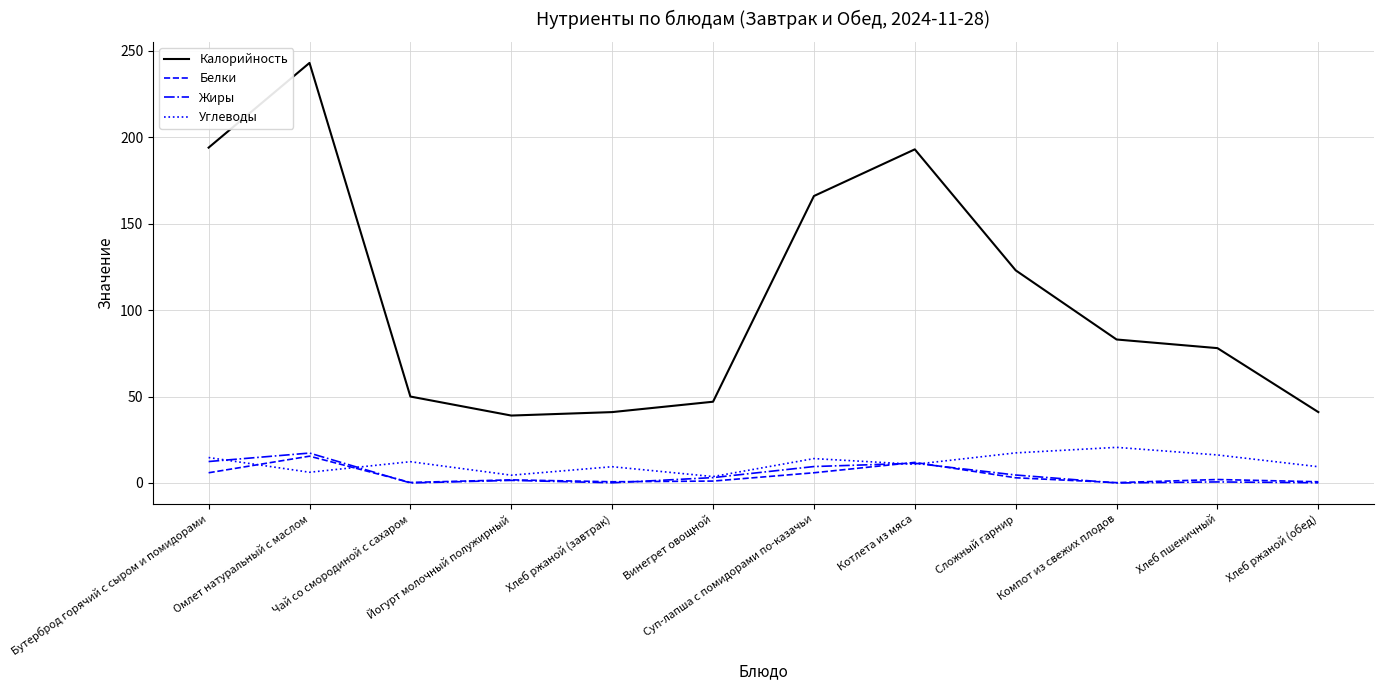

Which series changed the most between Котлета из мяса and Компот из свежих плодов?

Калорийность